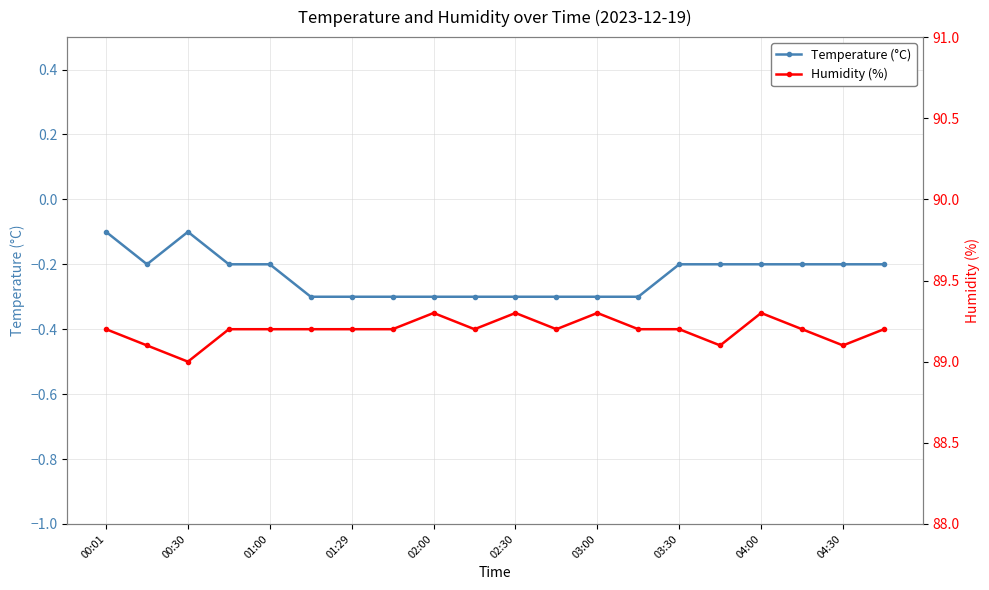

At which label is Temperature (°C) closest to 0?

00:01